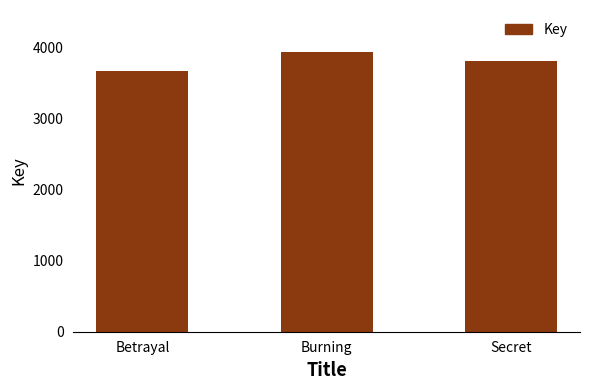

Between Secret and Betrayal, which is larger?

Secret